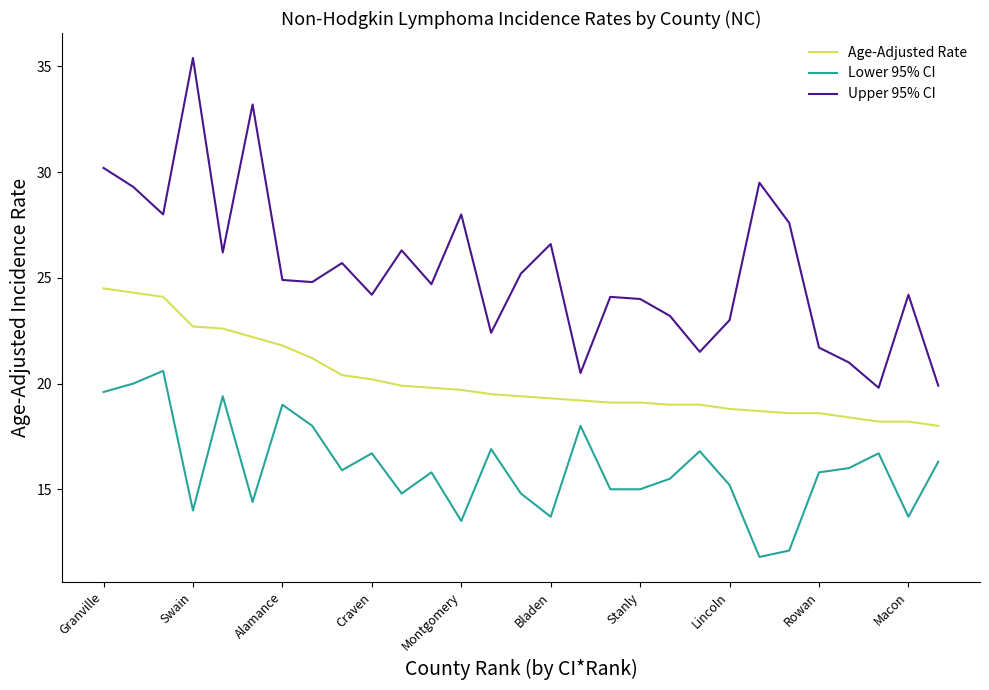

Rank the series by their average value, from highest to lowest.

Upper 95% CI, Age-Adjusted Rate, Lower 95% CI